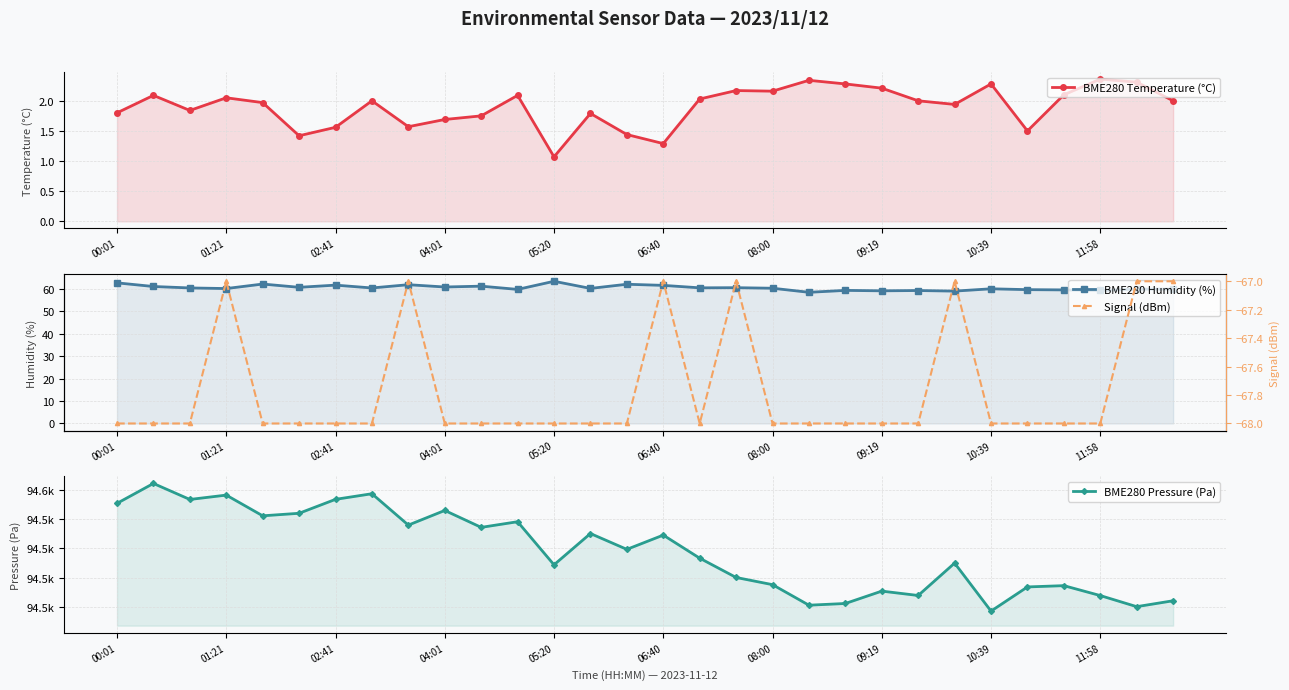

Is it true that BME280 Temperature (°C) equals 0.6 at 25?

False